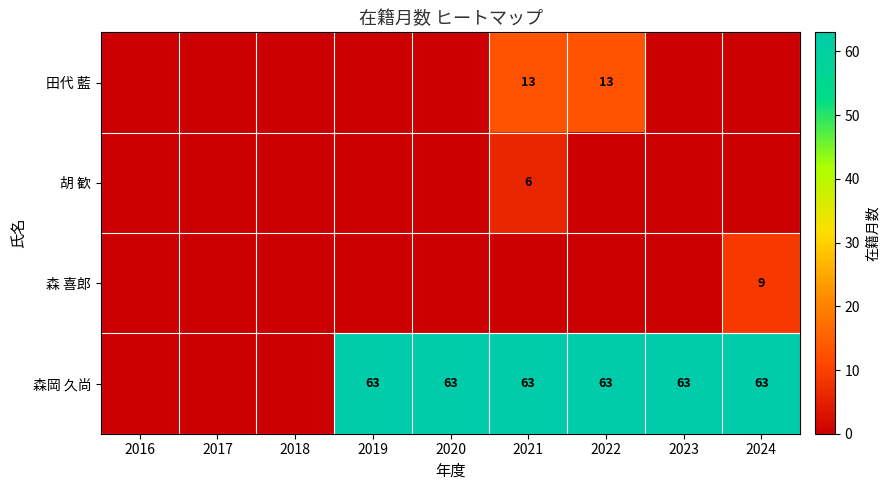

Between 2024 and 2023, which is larger?

2024